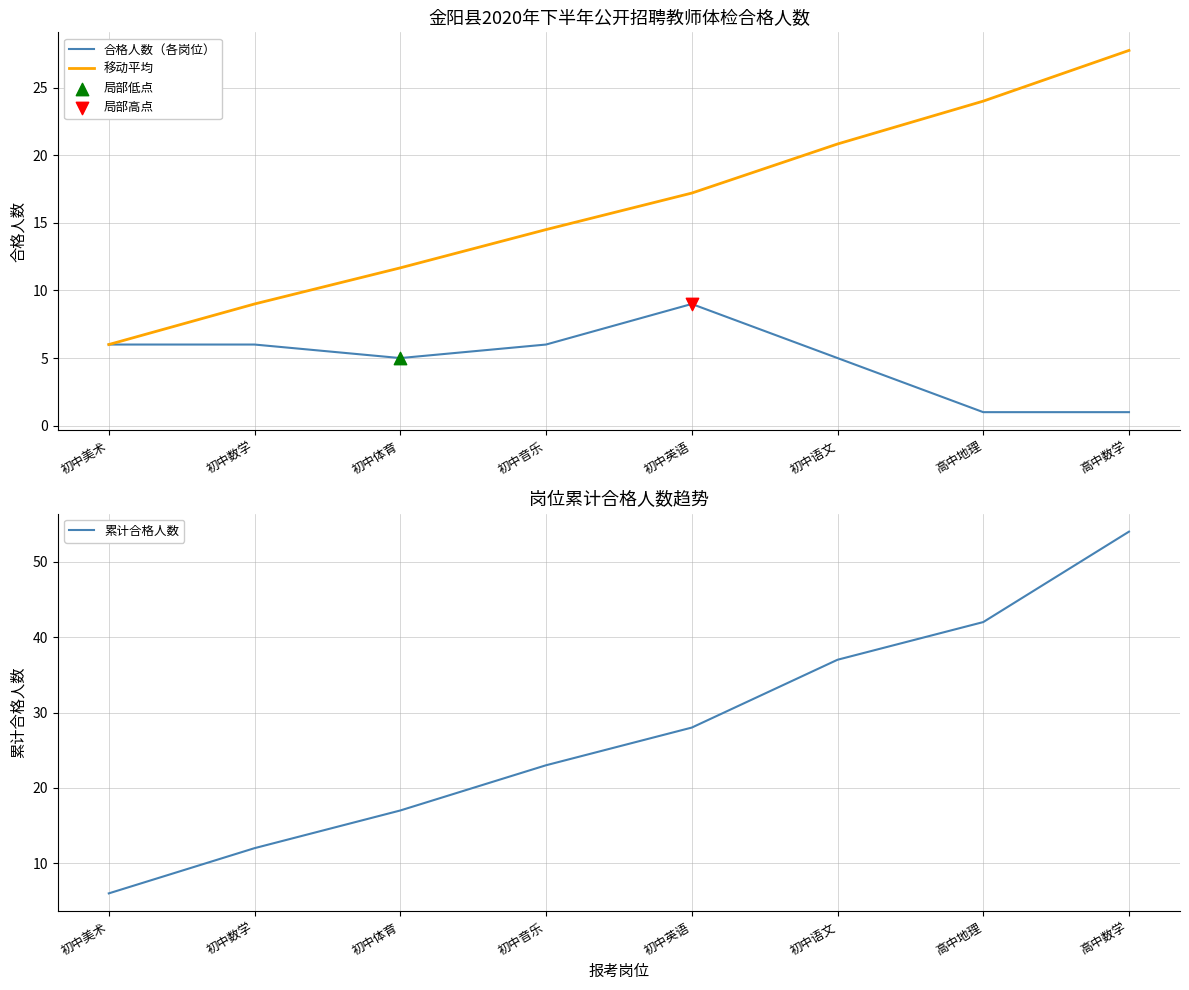

What is the total value across all series at 初中音乐?

43.5